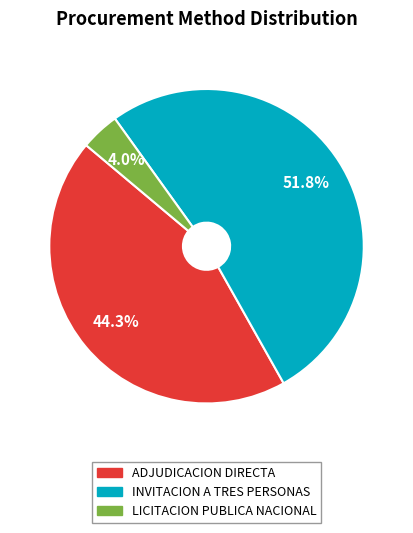

How many slices are in this pie chart?

3